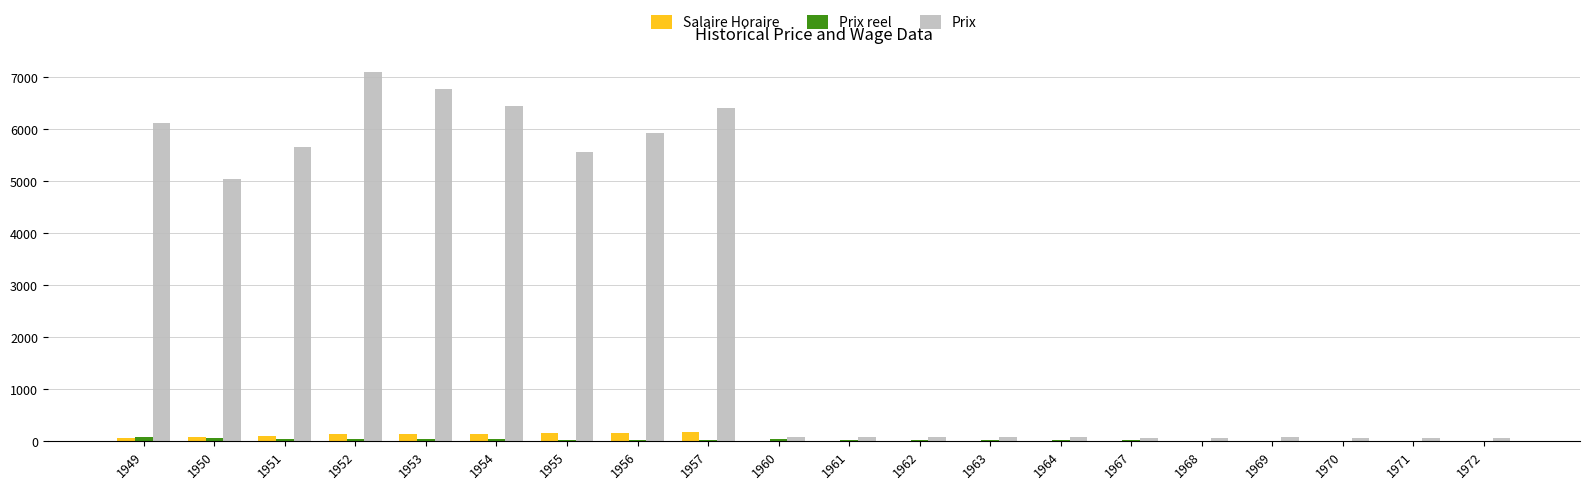

What is the spread (max minus min) of values at 1964?

76.9